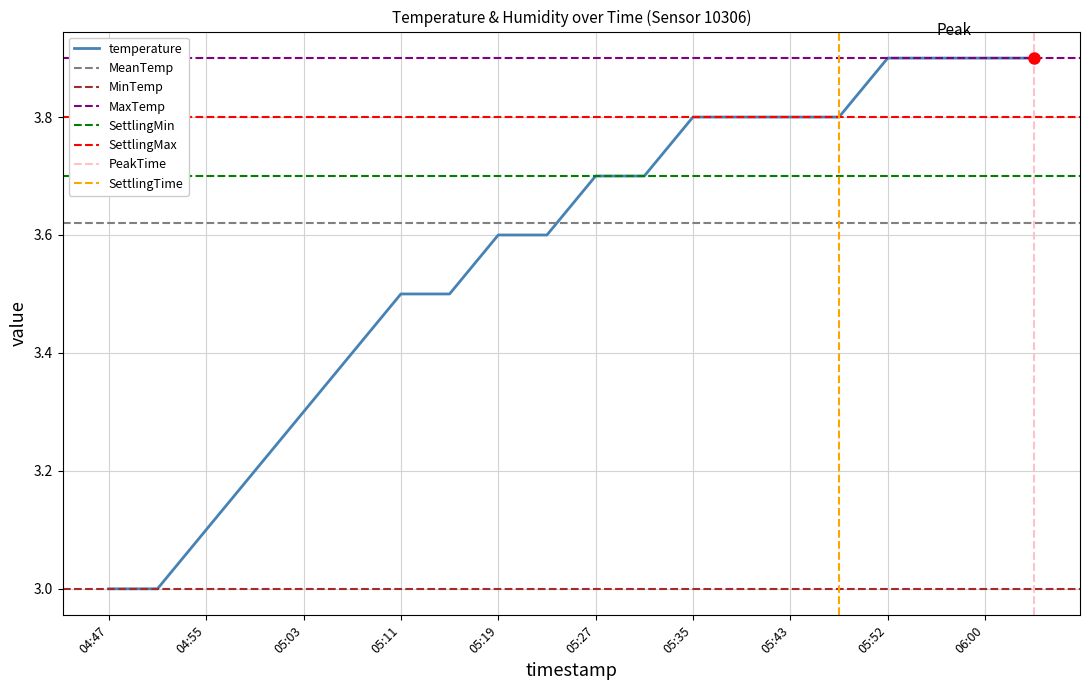

Which has a higher value, 05:35 or 06:00?

06:00